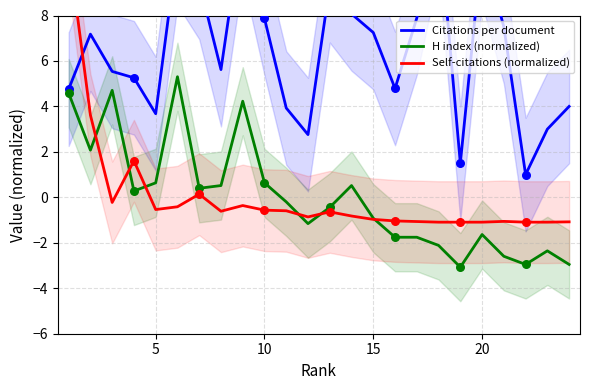

Which series has the largest Y range (max minus min)?

Self-citations (normalized)